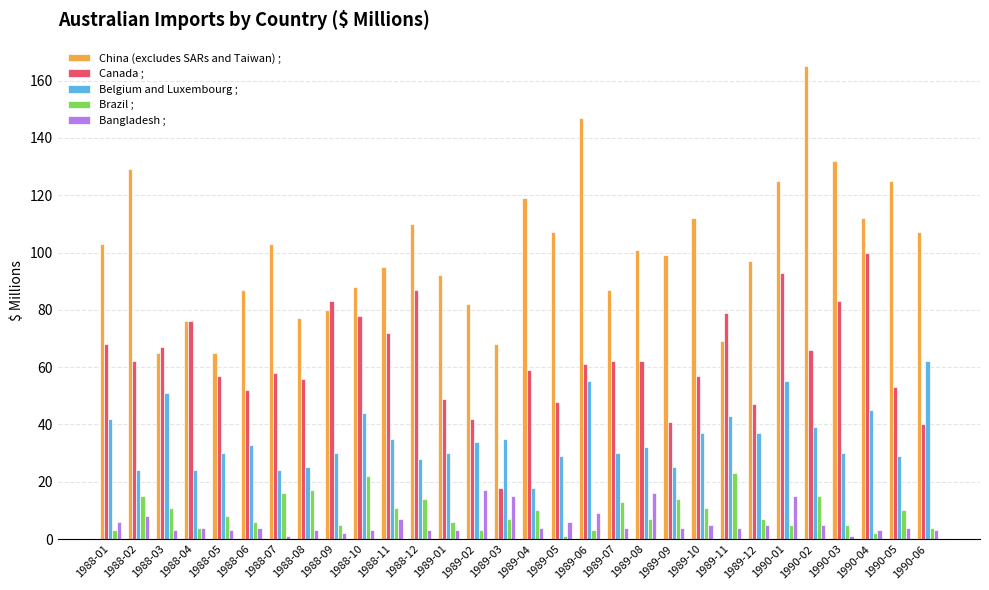

How many categories are shown in the chart?

30